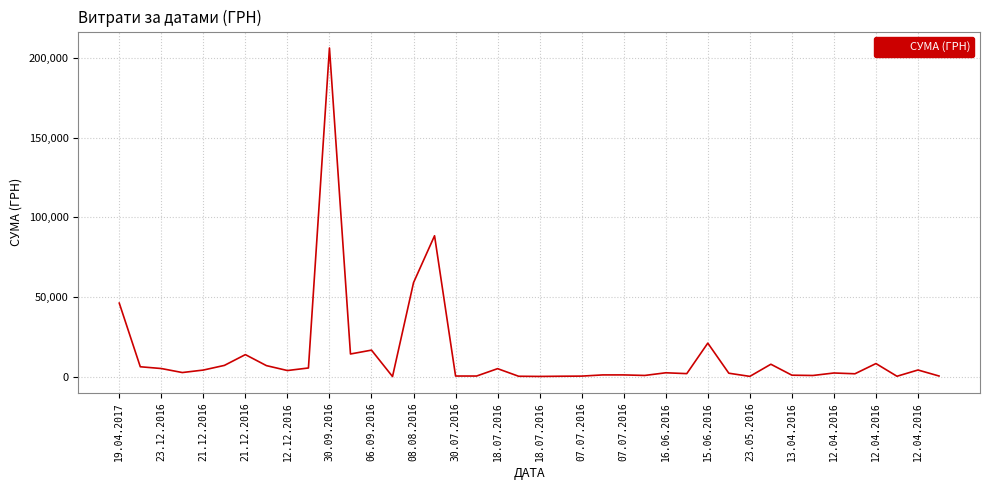

Does the chart have visible grid lines?

Yes